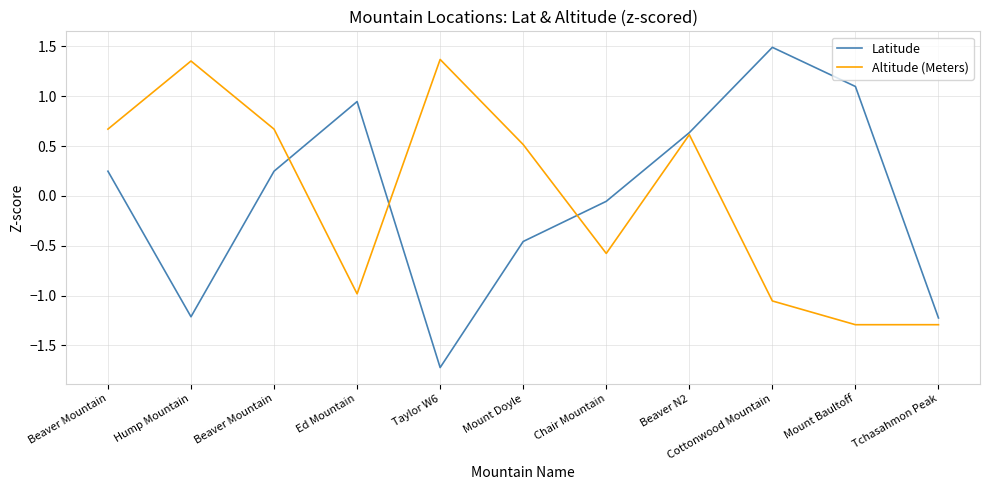

After their last crossing, which series has the higher values: Altitude (Meters) or Latitude?

Latitude